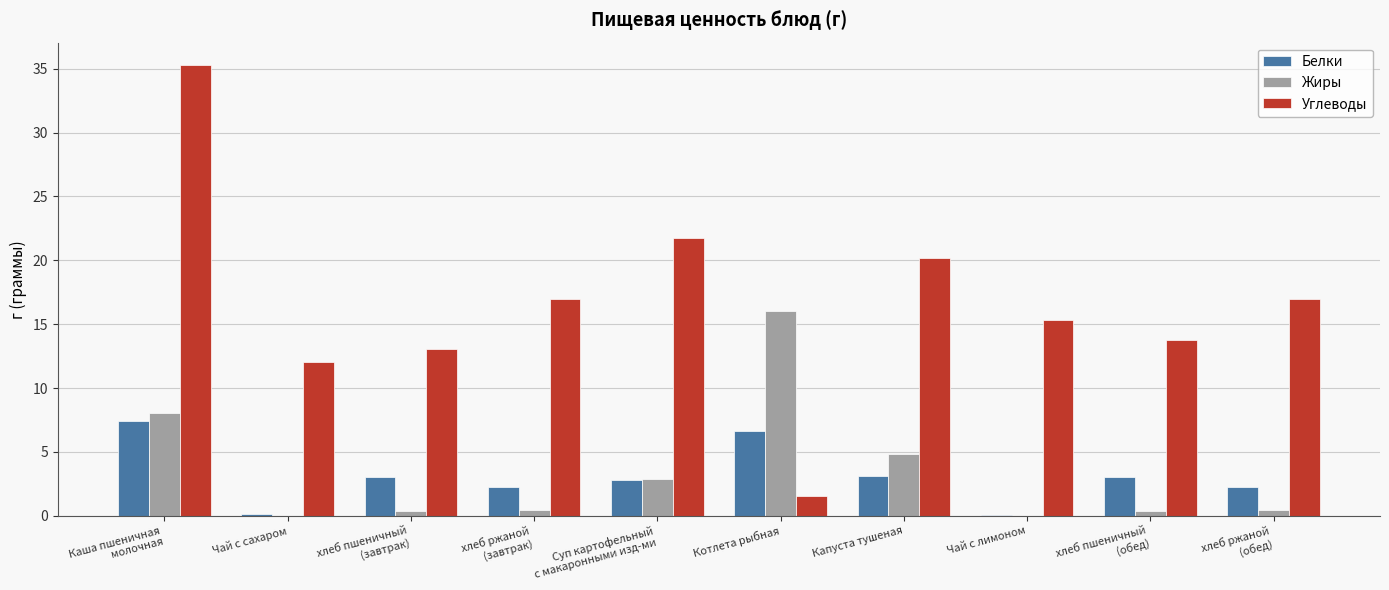

What is the maximum value for Углеводы?

35.3